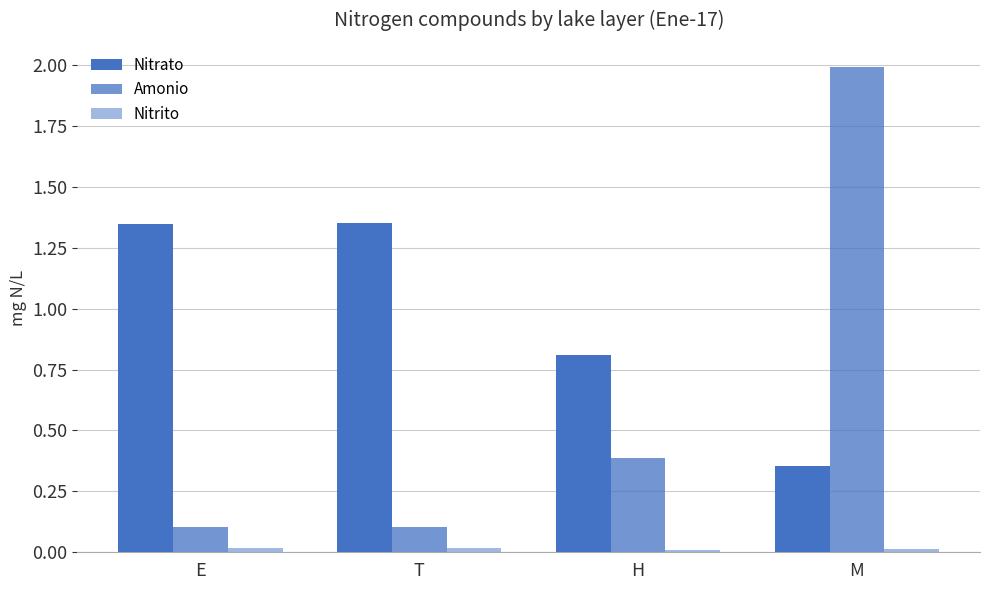

Which series has the largest total across all categories?

Nitrato